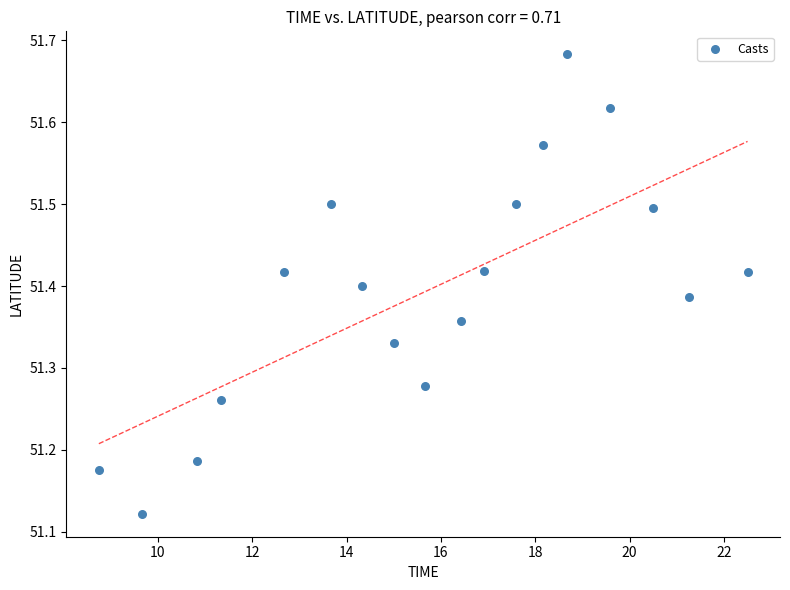

What is the range of Y values (max minus min)?

0.6